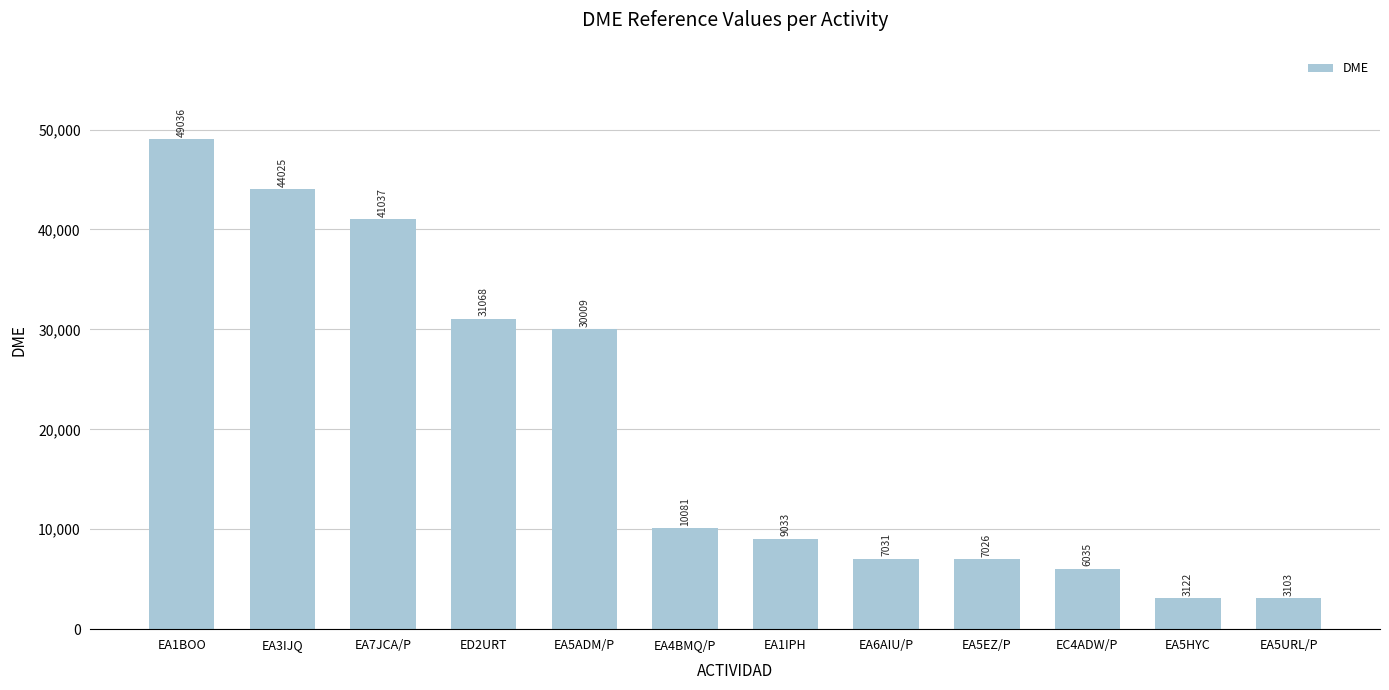

The value at EA1IPH is 5826. True or false?

False